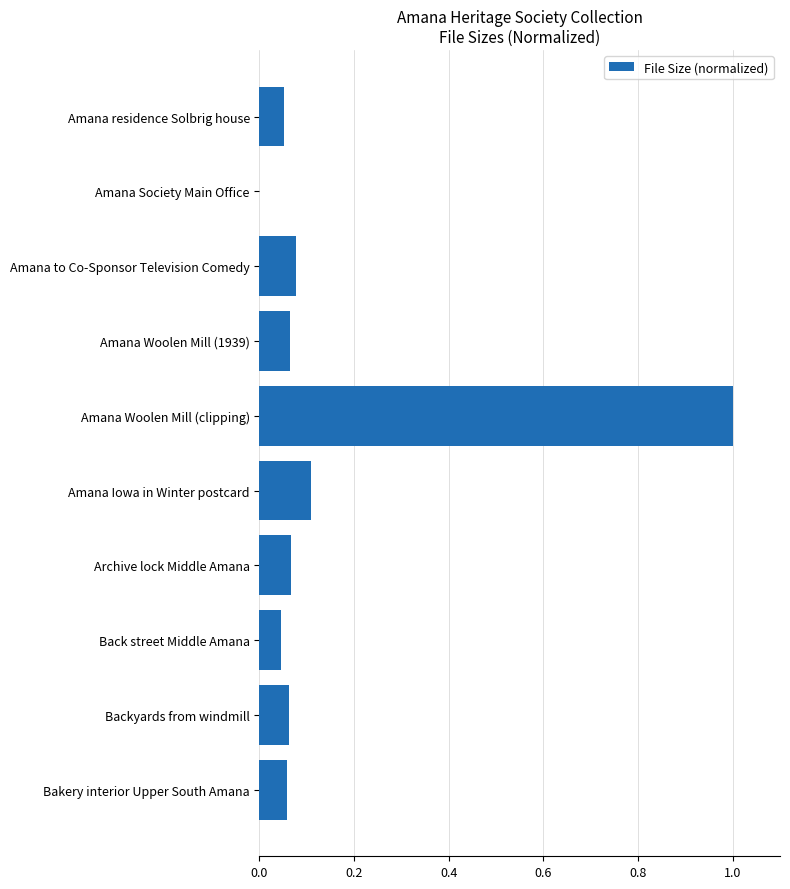

How many values exceed 0?

9